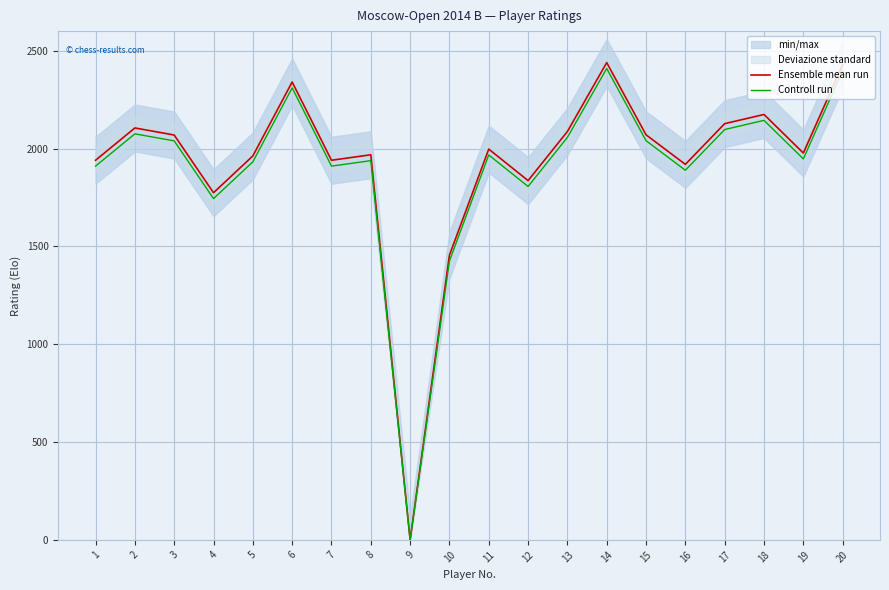

The value of Ensemble mean run at 16 is 3085. True or false?

False